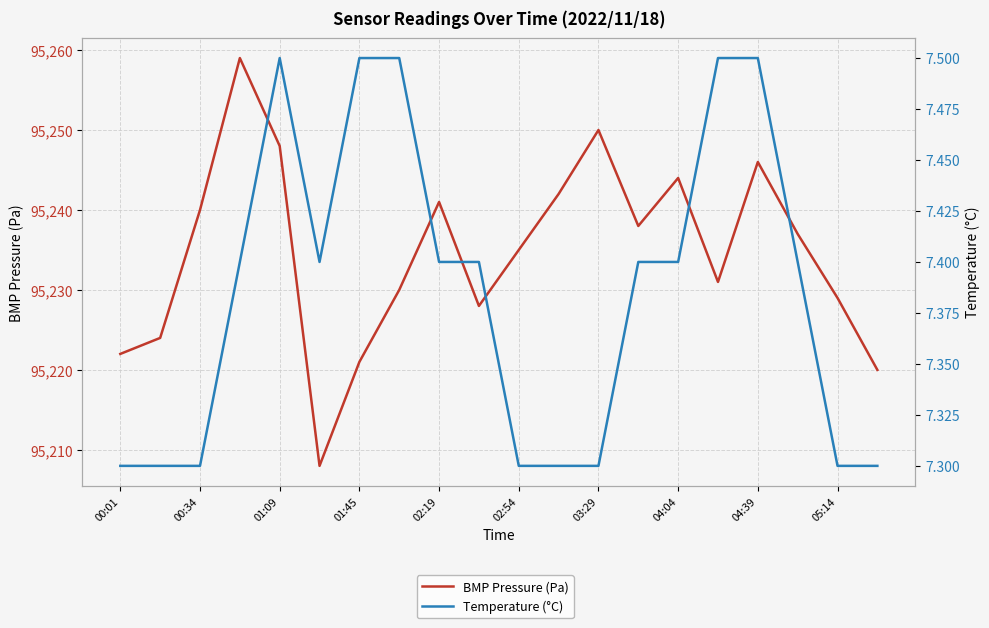

What is the average value of the BMP Pressure (Pa) series?

95234.6